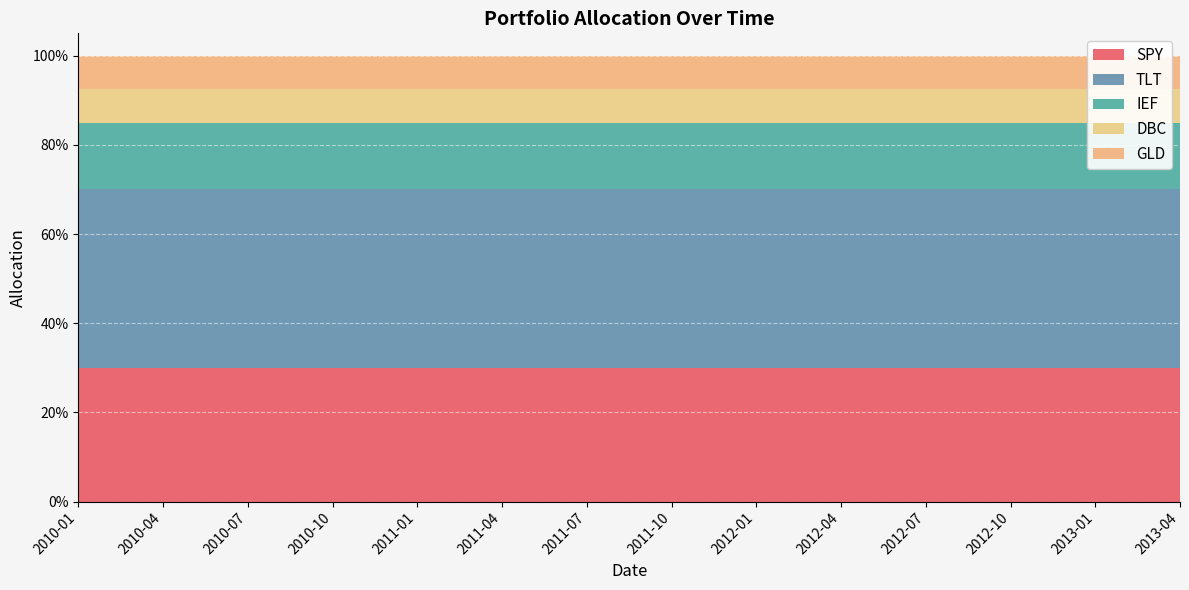

Reading right to left, extract all data points from this chart.

SPY: 2013-04=0.3	2013-01=0.3	2012-10=0.3	2012-07=0.3	2012-04=0.3	2012-01=0.3	2011-10=0.3	2011-07=0.3	2011-04=0.3	2011-01=0.3	2010-10=0.3	2010-07=0.3	2010-04=0.3	2010-01=0.3
TLT: 2013-04=0.4	2013-01=0.4	2012-10=0.4	2012-07=0.4	2012-04=0.4	2012-01=0.4	2011-10=0.4	2011-07=0.4	2011-04=0.4	2011-01=0.4	2010-10=0.4	2010-07=0.4	2010-04=0.4	2010-01=0.4
IEF: 2013-04=0.1	2013-01=0.1	2012-10=0.1	2012-07=0.1	2012-04=0.1	2012-01=0.1	2011-10=0.1	2011-07=0.1	2011-04=0.1	2011-01=0.1	2010-10=0.1	2010-07=0.1	2010-04=0.1	2010-01=0.1
DBC: 2013-04=0.1	2013-01=0.1	2012-10=0.1	2012-07=0.1	2012-04=0.1	2012-01=0.1	2011-10=0.1	2011-07=0.1	2011-04=0.1	2011-01=0.1	2010-10=0.1	2010-07=0.1	2010-04=0.1	2010-01=0.1
GLD: 2013-04=0.1	2013-01=0.1	2012-10=0.1	2012-07=0.1	2012-04=0.1	2012-01=0.1	2011-10=0.1	2011-07=0.1	2011-04=0.1	2011-01=0.1	2010-10=0.1	2010-07=0.1	2010-04=0.1	2010-01=0.1